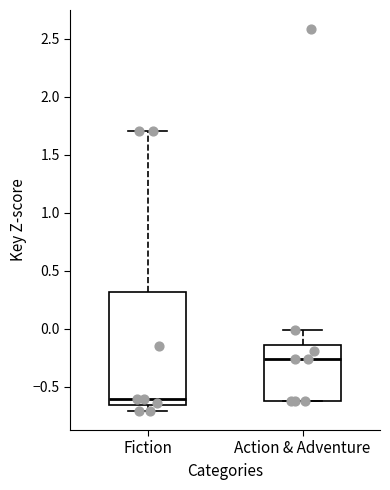

Which box is the tallest, from its lower edge to its upper edge?

Fiction